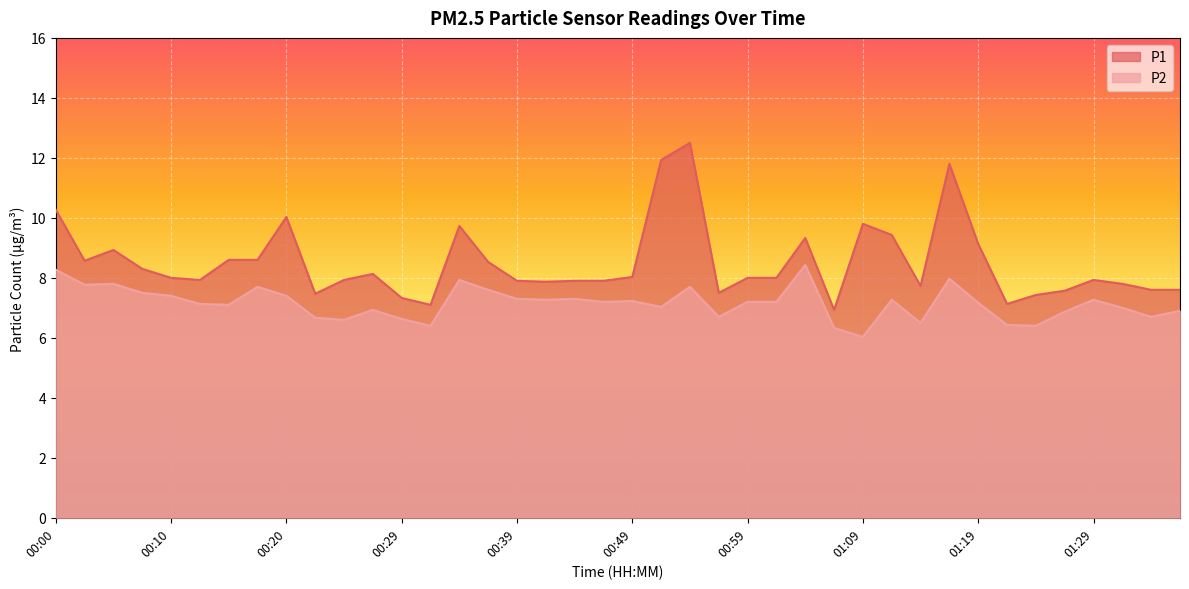

How many interior local valleys does the P1 series have?

9